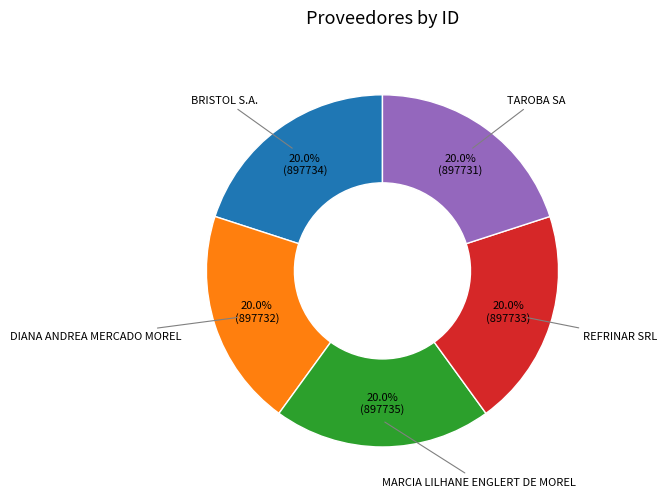

Does any single category account for the majority?

No